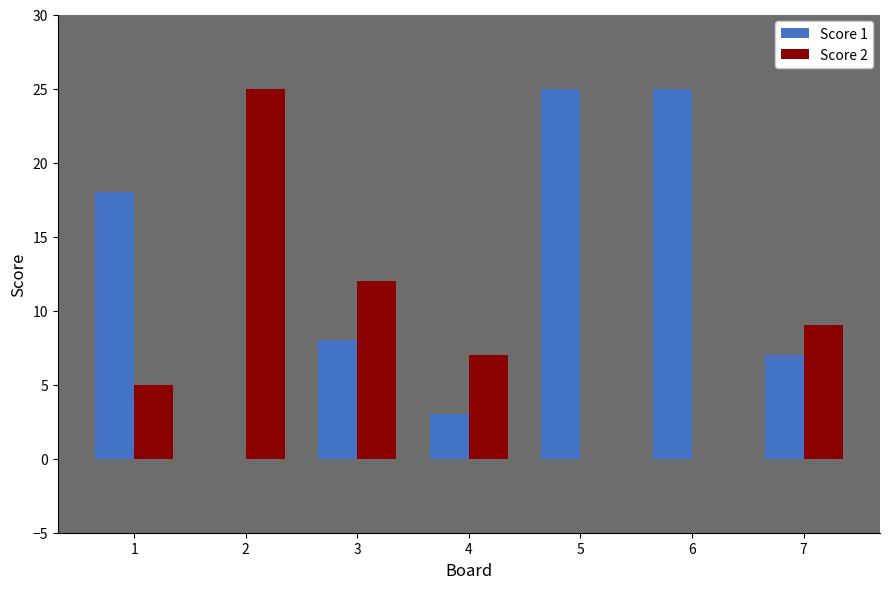

How many series are shown in this chart?

2